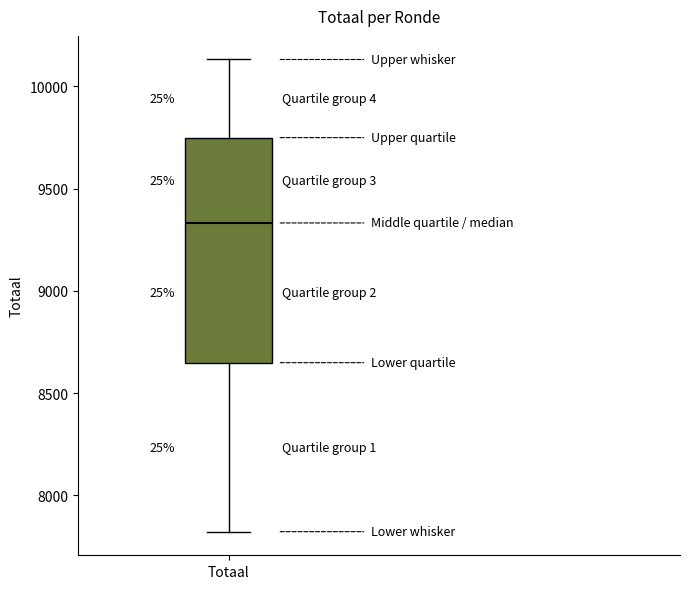

Where does the lower whisker of the box for Totaal end on the y-axis? The values are not printed on the chart, so give them approximately, as read against the axis.

7800